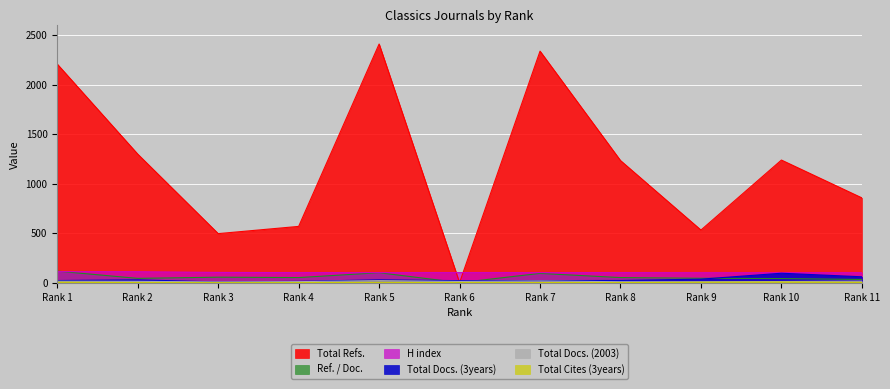

What are all the series names shown in the legend?

Total Refs., Total Docs. (3years), H index, Total Docs. (2003), Total Cites (3years), Ref. / Doc.